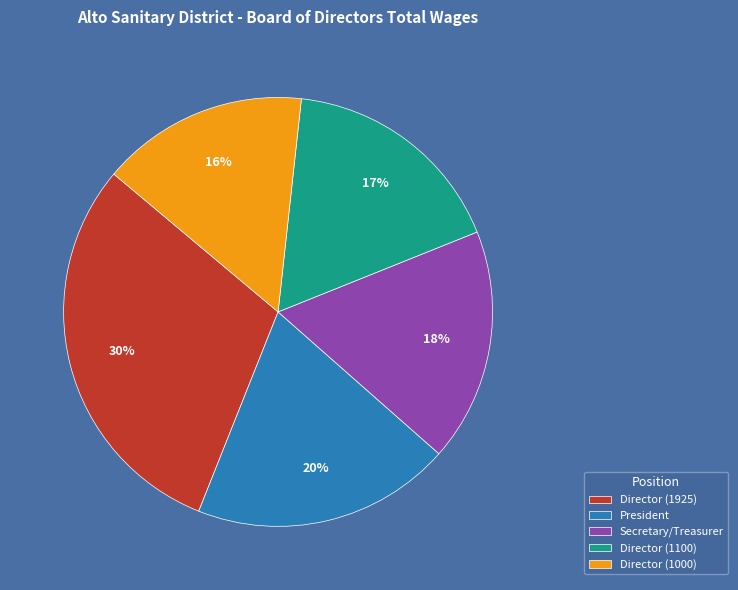

True or false: Secretary/Treasurer accounts for 25% of the total.

False